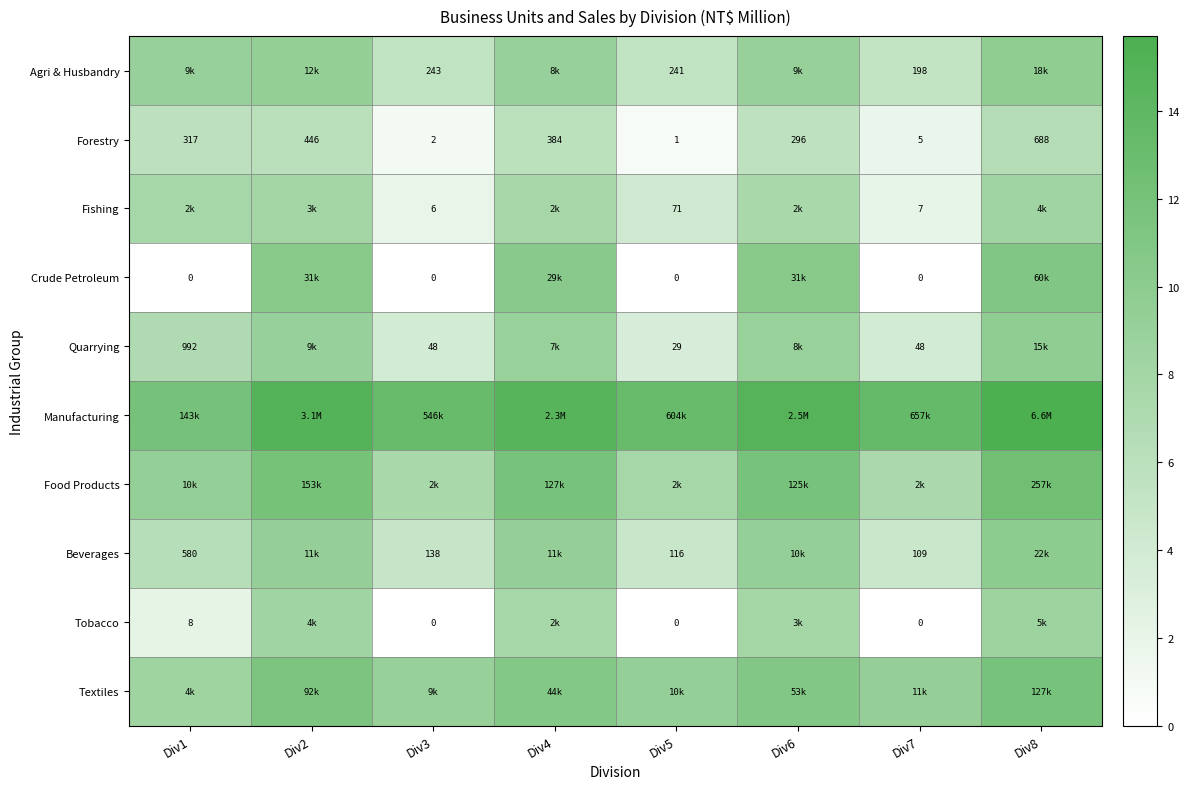

Is the value of Food Products at Div3 greater than the value of Textiles at Div2?

No